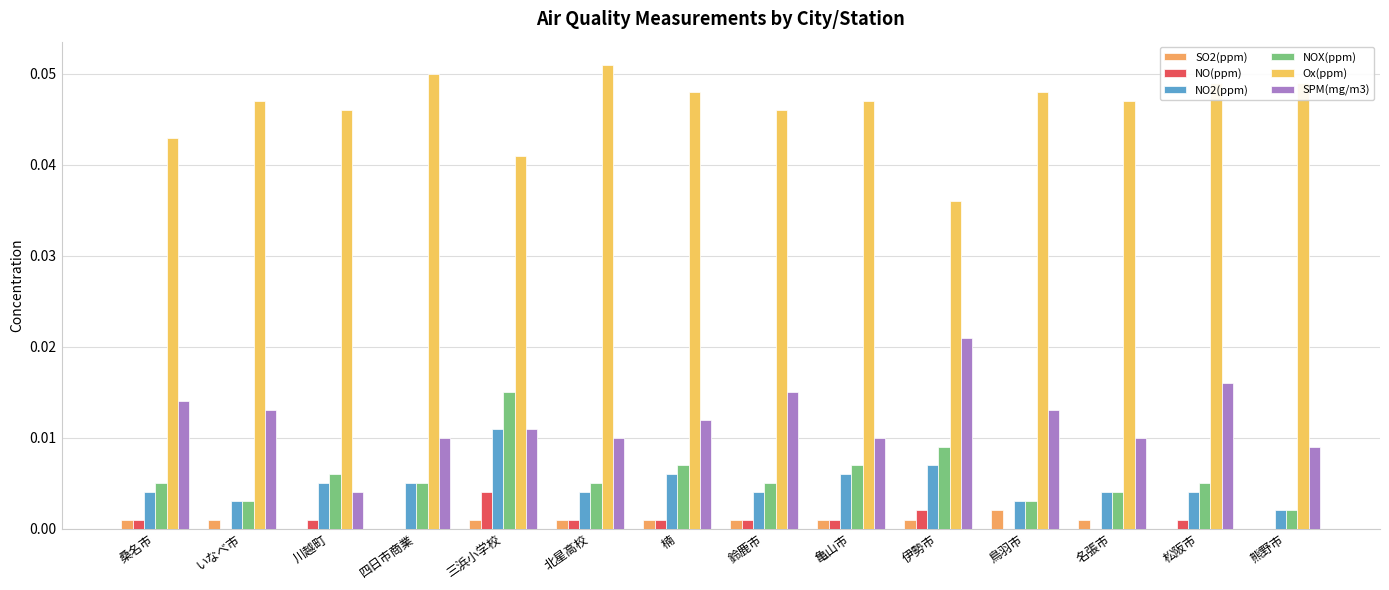

Reading left to right, what are all the values shown in this chart?

SO2(ppm): 桑名市=0.0	いなべ市=0.0	川越町=0.0	四日市商業=0.0	三浜小学校=0.0	北星高校=0.0	楠=0.0	鈴鹿市=0.0	亀山市=0.0	伊勢市=0.0	鳥羽市=0.0	名張市=0.0	松阪市=0.0	熊野市=0.0
NO(ppm): 桑名市=0.0	いなべ市=0.0	川越町=0.0	四日市商業=0.0	三浜小学校=0.0	北星高校=0.0	楠=0.0	鈴鹿市=0.0	亀山市=0.0	伊勢市=0.0	鳥羽市=0.0	名張市=0.0	松阪市=0.0	熊野市=0.0
NO2(ppm): 桑名市=0.0	いなべ市=0.0	川越町=0.0	四日市商業=0.0	三浜小学校=0.0	北星高校=0.0	楠=0.0	鈴鹿市=0.0	亀山市=0.0	伊勢市=0.0	鳥羽市=0.0	名張市=0.0	松阪市=0.0	熊野市=0.0
NOX(ppm): 桑名市=0.0	いなべ市=0.0	川越町=0.0	四日市商業=0.0	三浜小学校=0.0	北星高校=0.0	楠=0.0	鈴鹿市=0.0	亀山市=0.0	伊勢市=0.0	鳥羽市=0.0	名張市=0.0	松阪市=0.0	熊野市=0.0
Ox(ppm): 桑名市=0.0	いなべ市=0.0	川越町=0.0	四日市商業=0.1	三浜小学校=0.0	北星高校=0.1	楠=0.0	鈴鹿市=0.0	亀山市=0.0	伊勢市=0.0	鳥羽市=0.0	名張市=0.0	松阪市=0.0	熊野市=0.0
SPM(mg/m3): 桑名市=0.0	いなべ市=0.0	川越町=0.0	四日市商業=0.0	三浜小学校=0.0	北星高校=0.0	楠=0.0	鈴鹿市=0.0	亀山市=0.0	伊勢市=0.0	鳥羽市=0.0	名張市=0.0	松阪市=0.0	熊野市=0.0